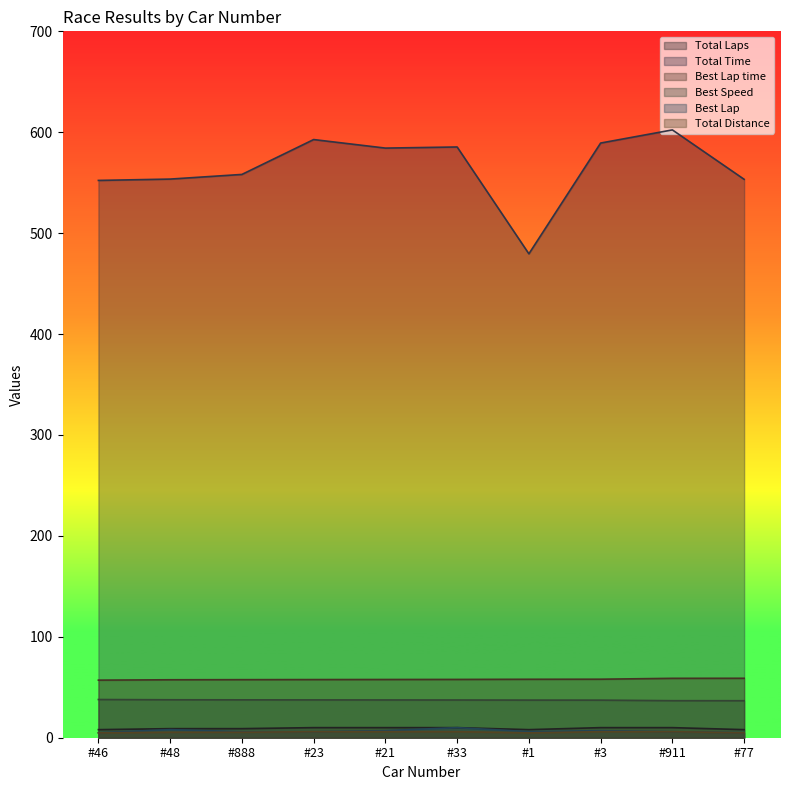

What is the difference between the highest and lowest values at #48?

548.2